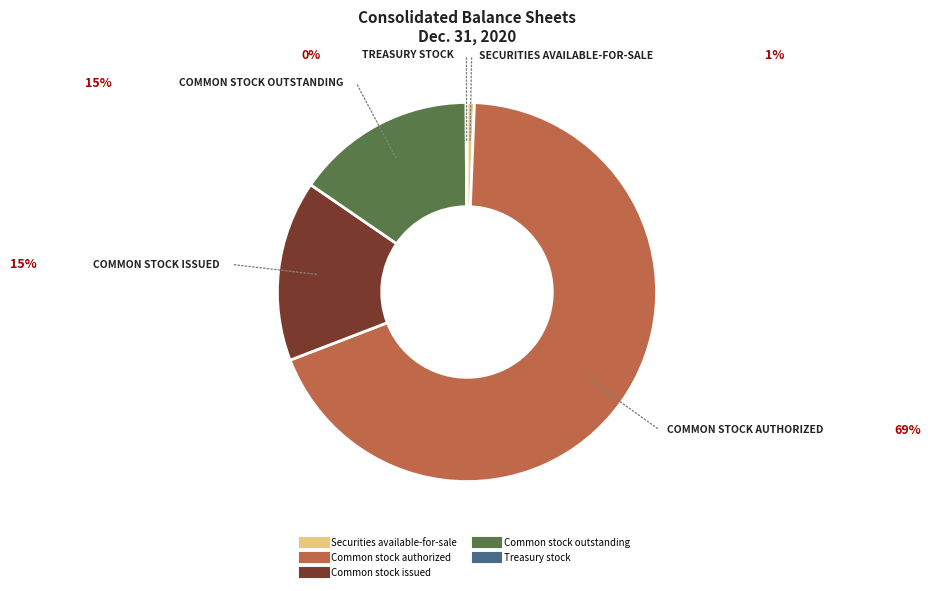

Is the sum of Common stock authorized and Common stock outstanding greater than half?

Yes